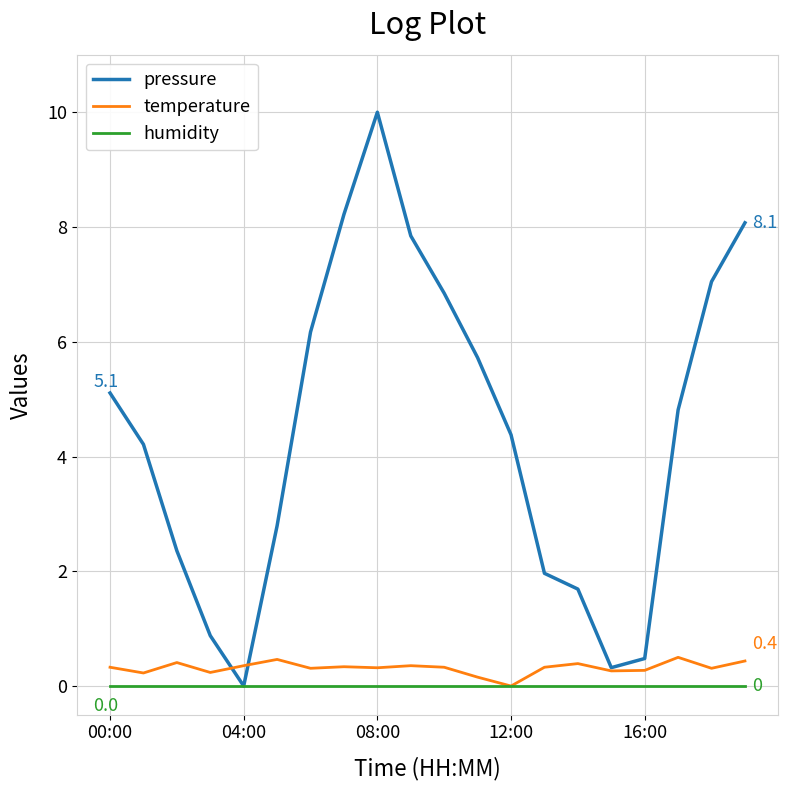

Which series has the widest spread of values?

pressure